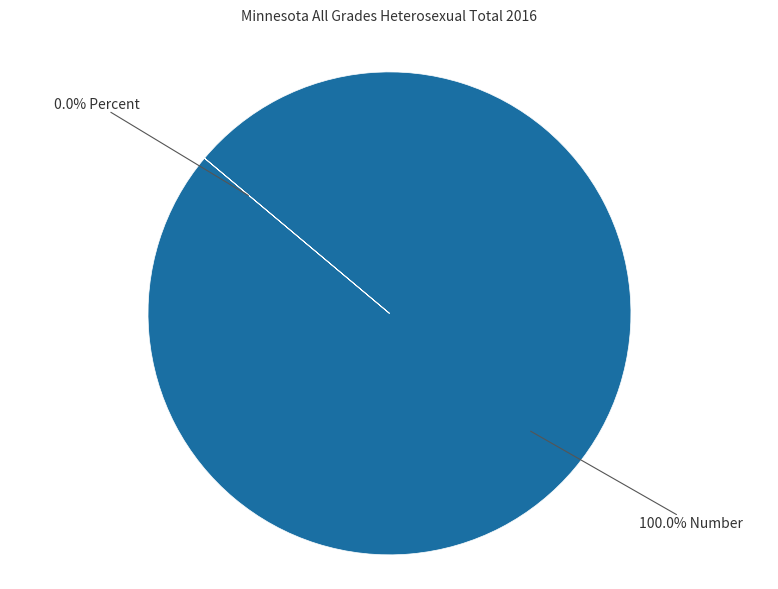

What is the majority slice?

Number